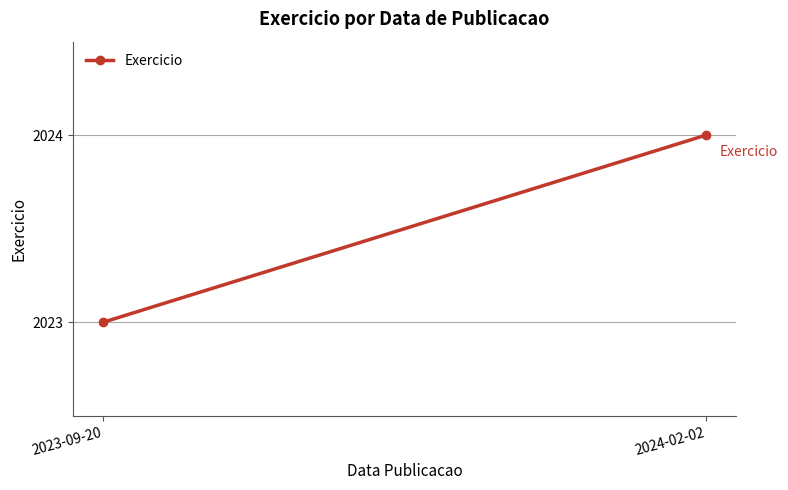

The value at 2023-09-20 is 1275. True or false?

False